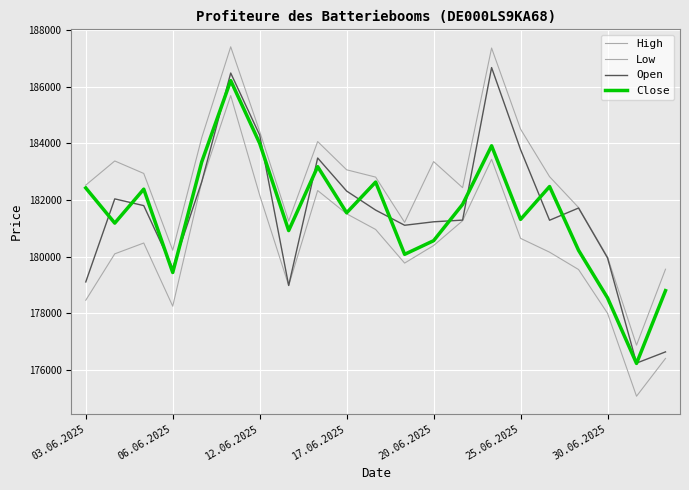

What is the difference between the second highest and minimum values in the Open series?

10232